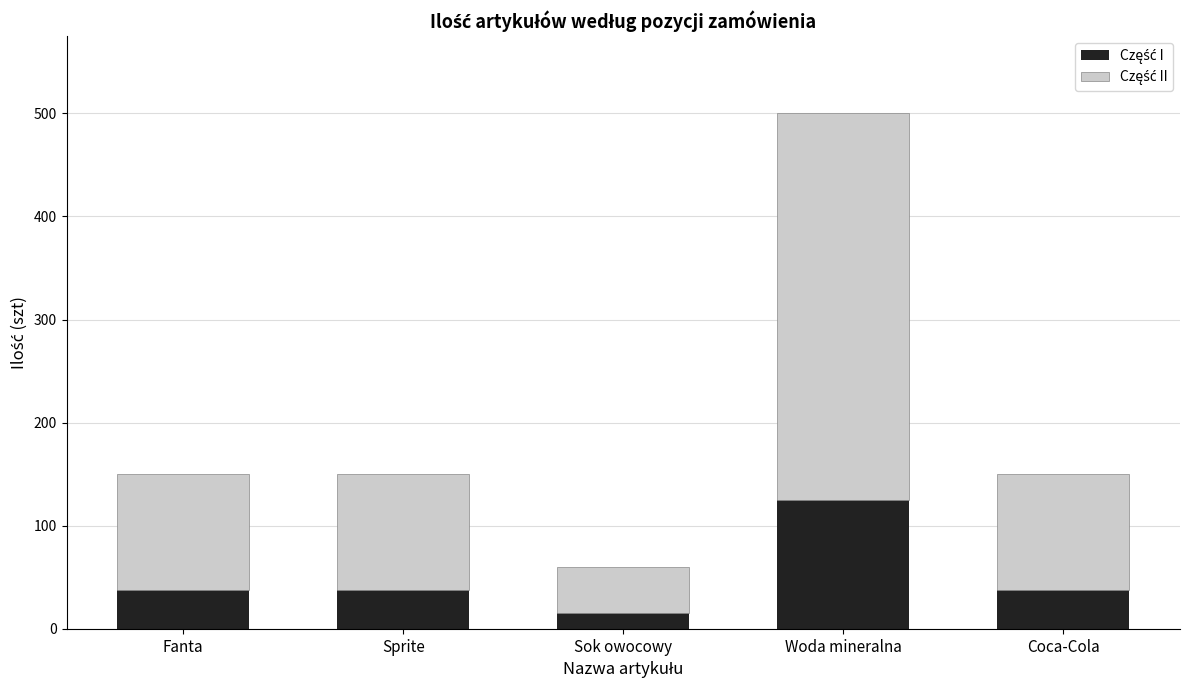

How many bars are there in total?

5